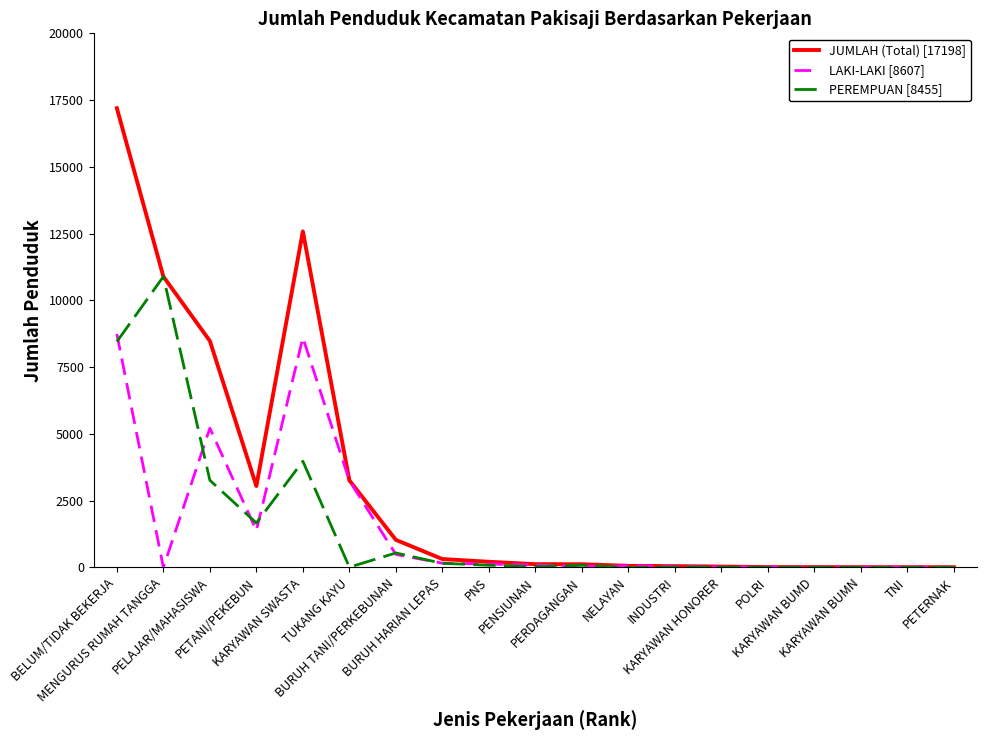

What is the sum of all JUMLAH (Total) [17198] values?

57489